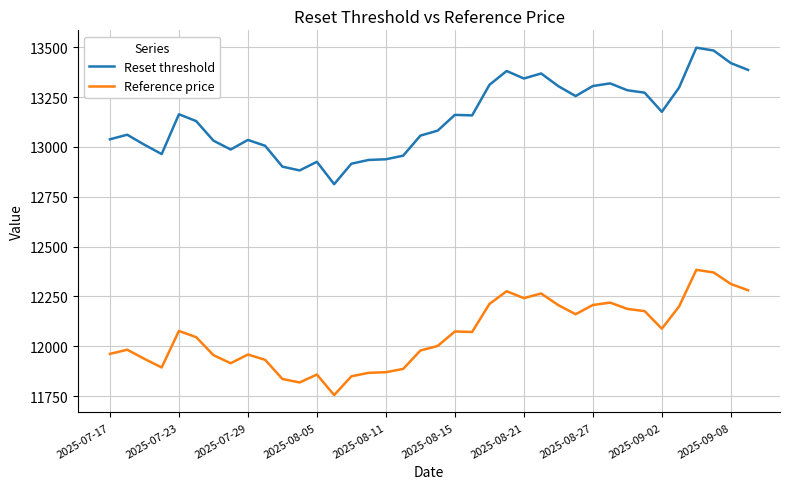

What is the maximum value shown in the chart?

13498.0